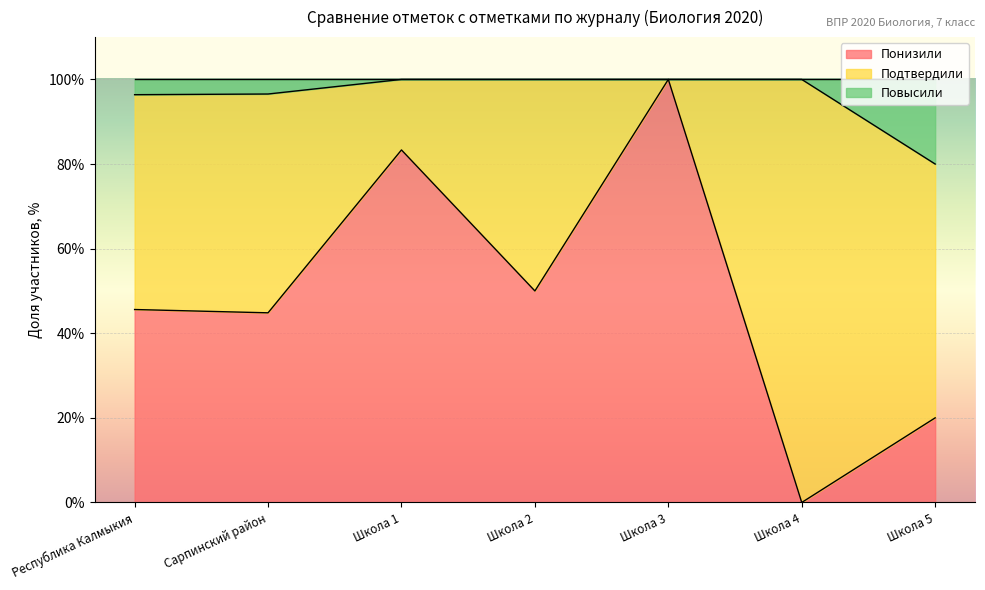

What is the difference between the Повысили values at Школа 4 and Республика Калмыкия?

3.6